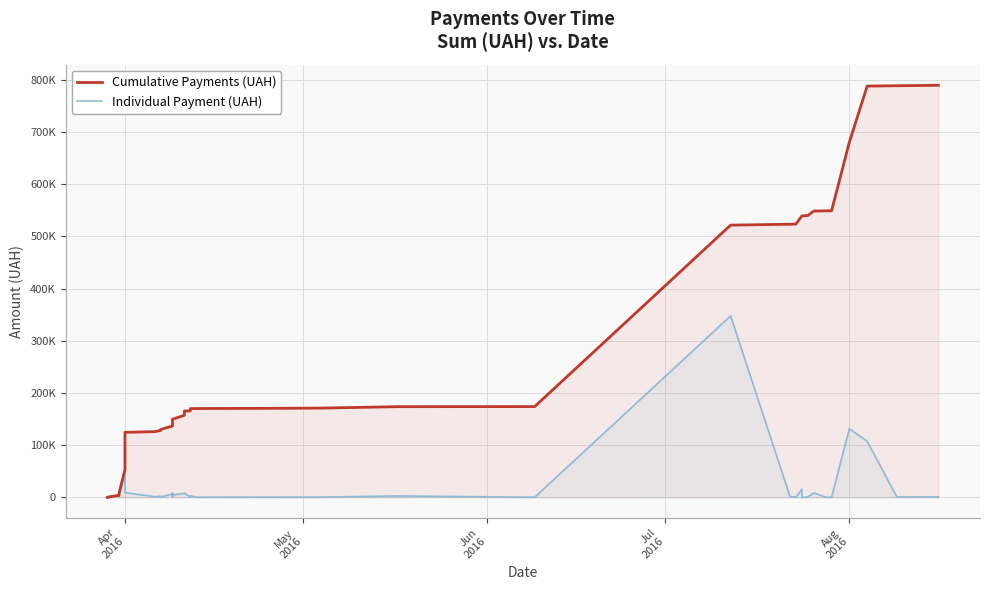

What is the difference between the Cumulative Payments (UAH) values at 8 and Apr
2016?

124482.9